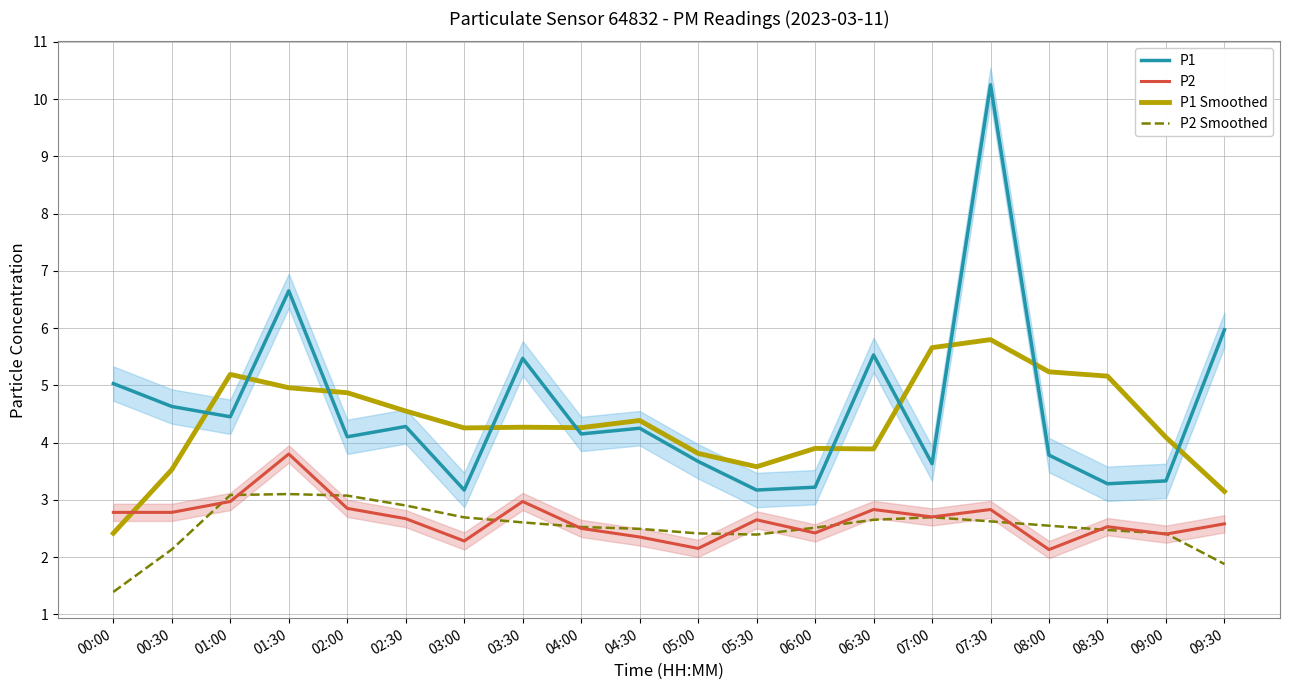

What is the difference between the P1 Smoothed values at 00:00 and 06:30?

1.5